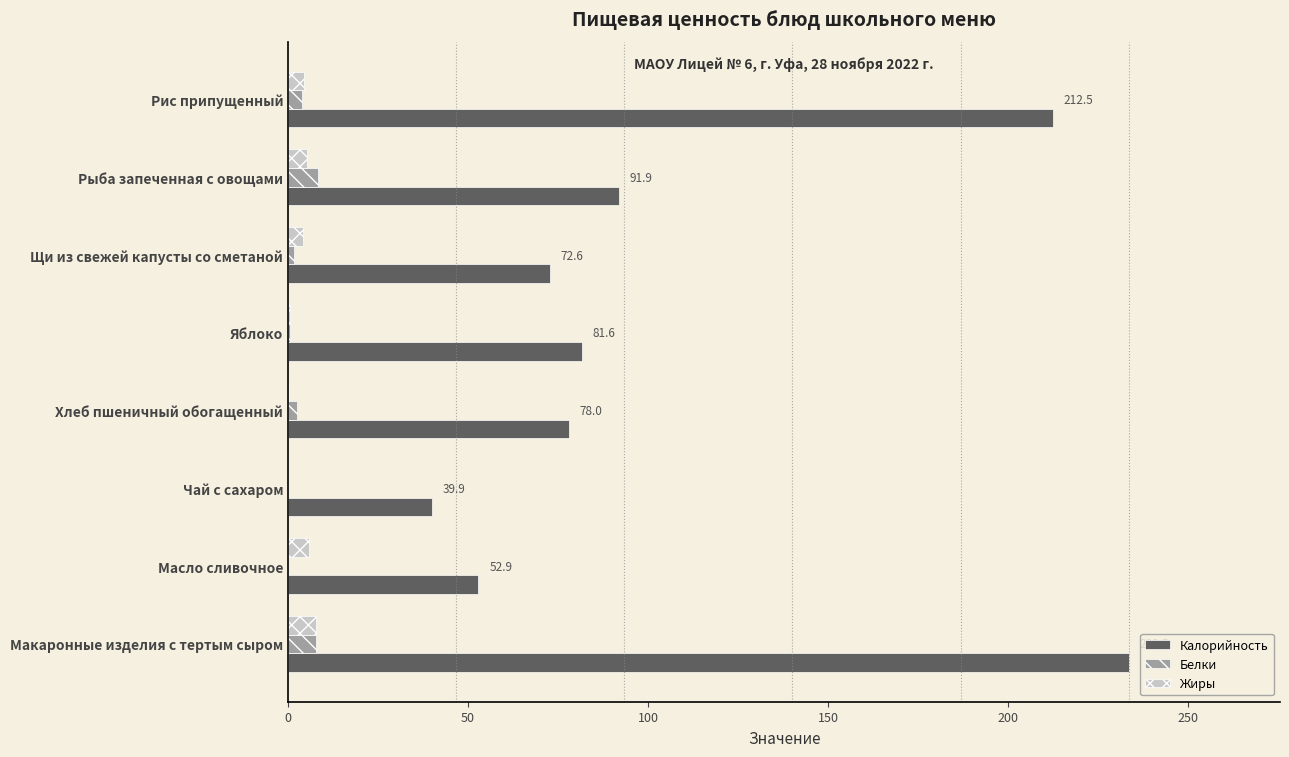

What is the sum of all Белки values?

24.6